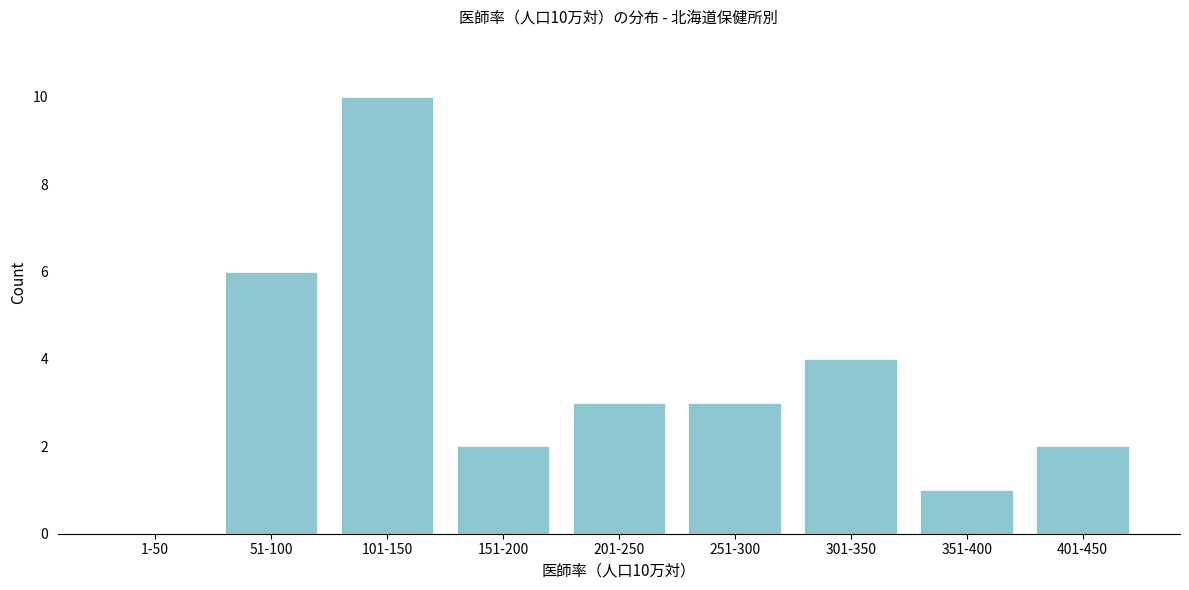

Reading right to left, list all the values displayed in this chart.

401-450=2	351-400=1	301-350=4	251-300=3	201-250=3	151-200=2	101-150=10	51-100=6	1-50=0